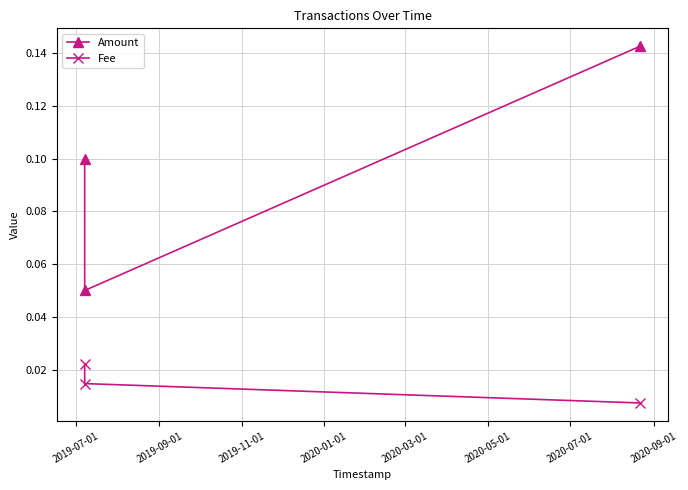

What is the sum of all Amount values?

0.3